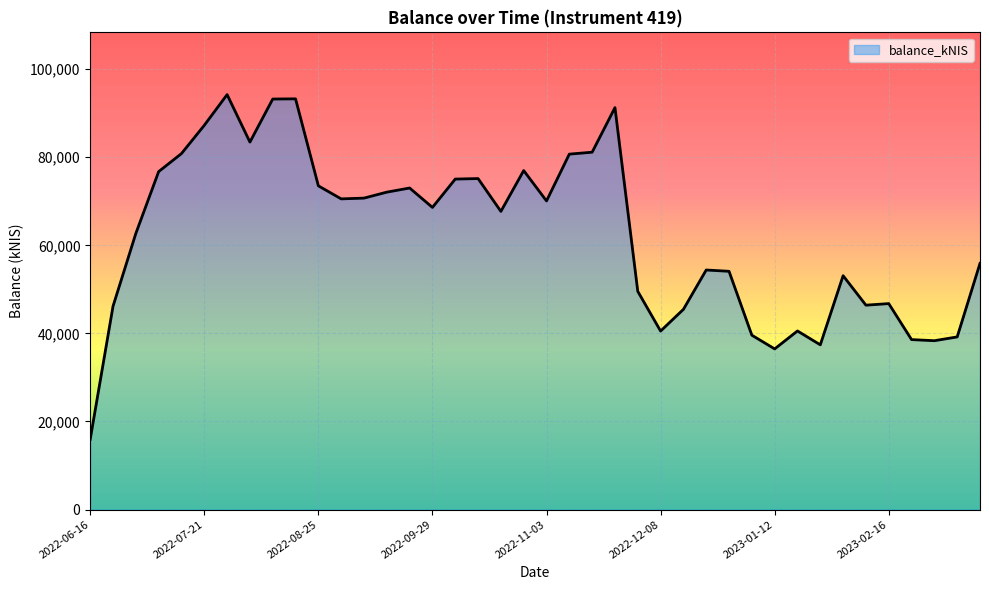

What is the maximum value shown in the chart?

94229.9